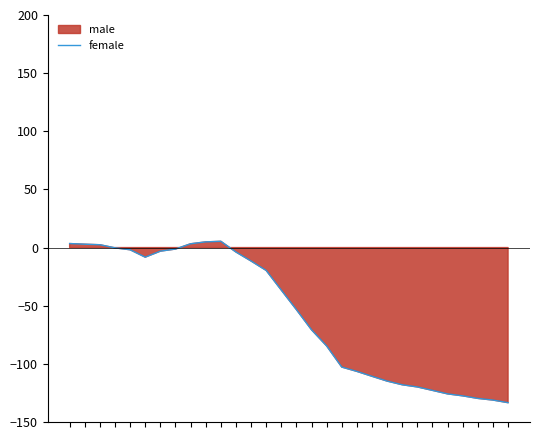

At which category does the chart reach its peak across all series?

10